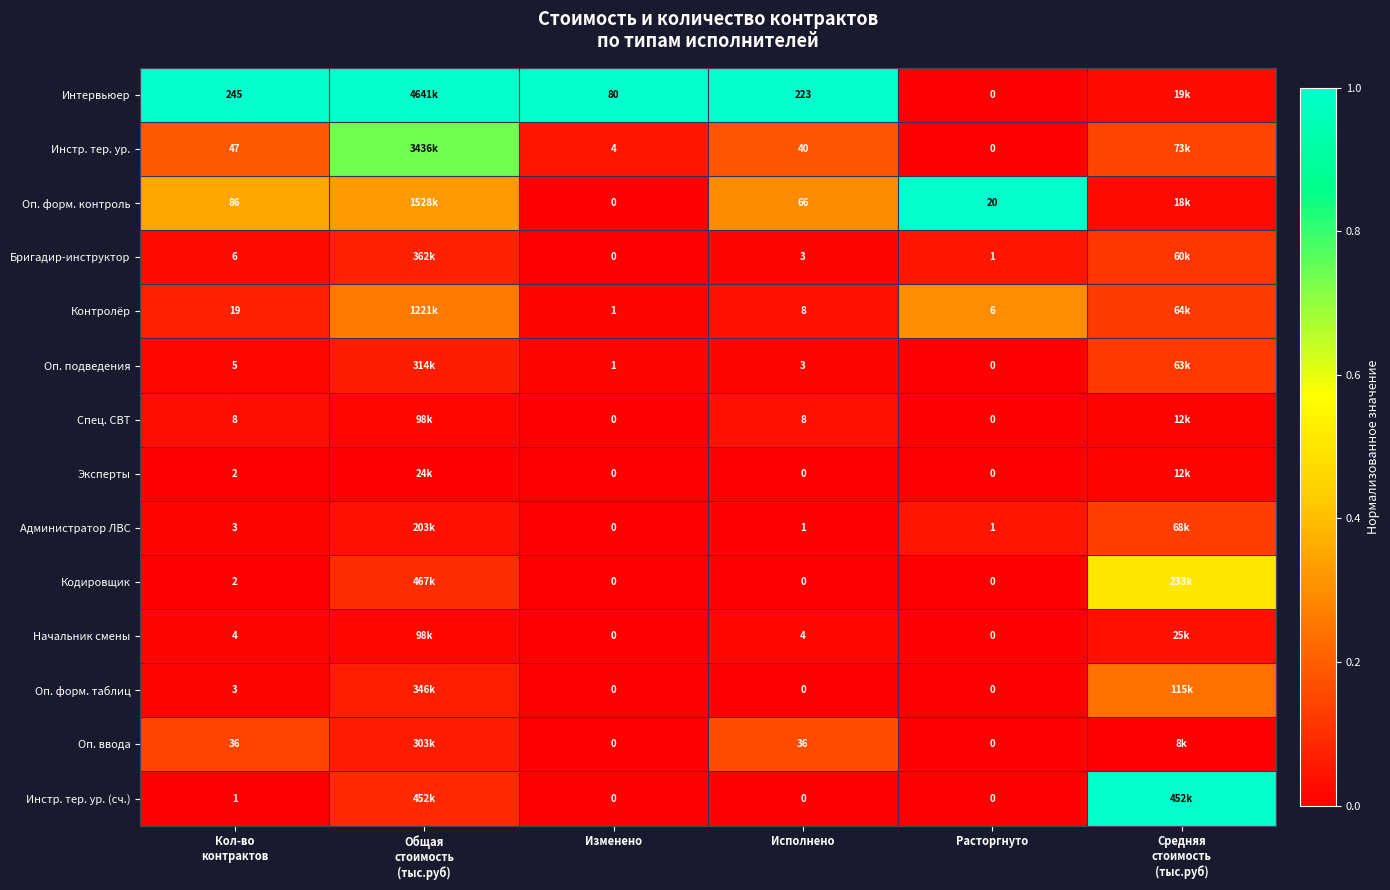

At which category does the chart reach its minimum across all series?

Расторгнуто